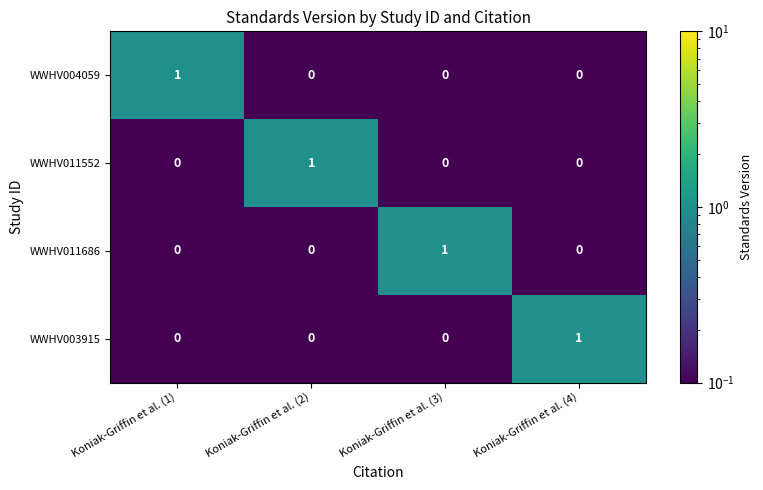

At how many categories does at least one series exceed 0?

4